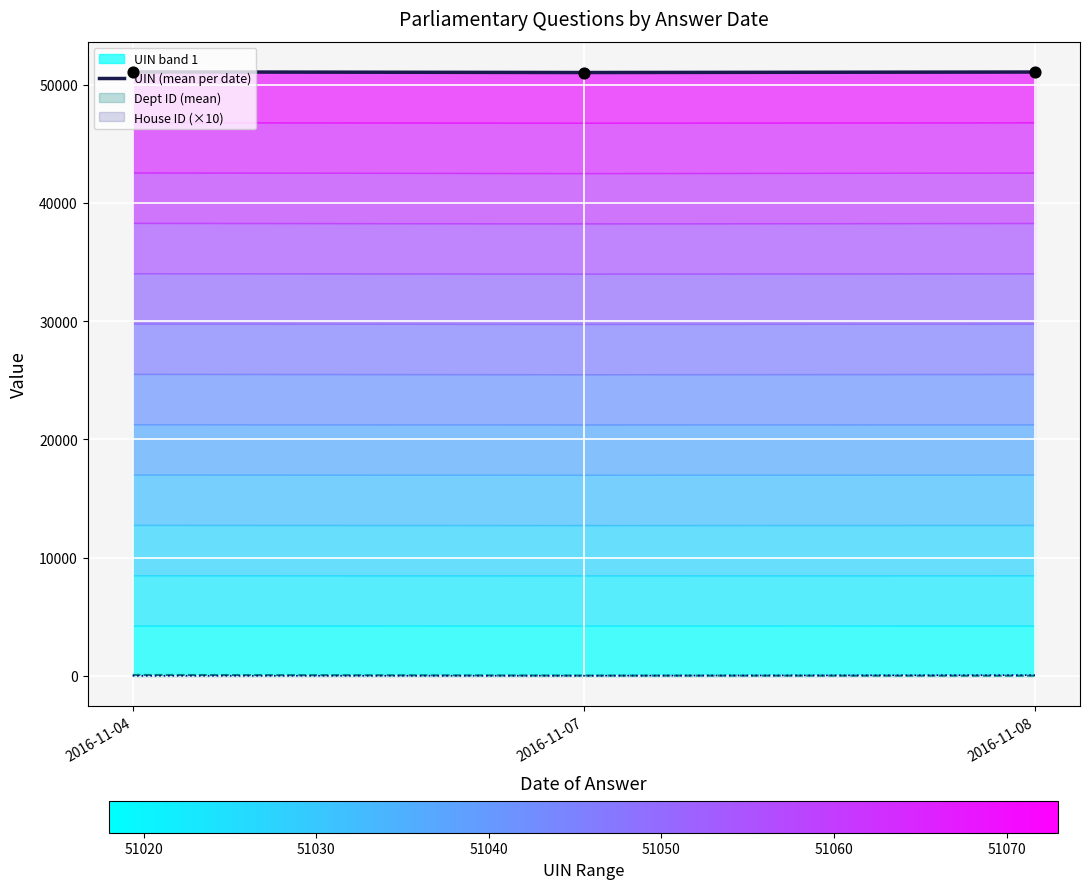

Between 2016-11-08 and 2016-11-04, which is larger?

2016-11-04